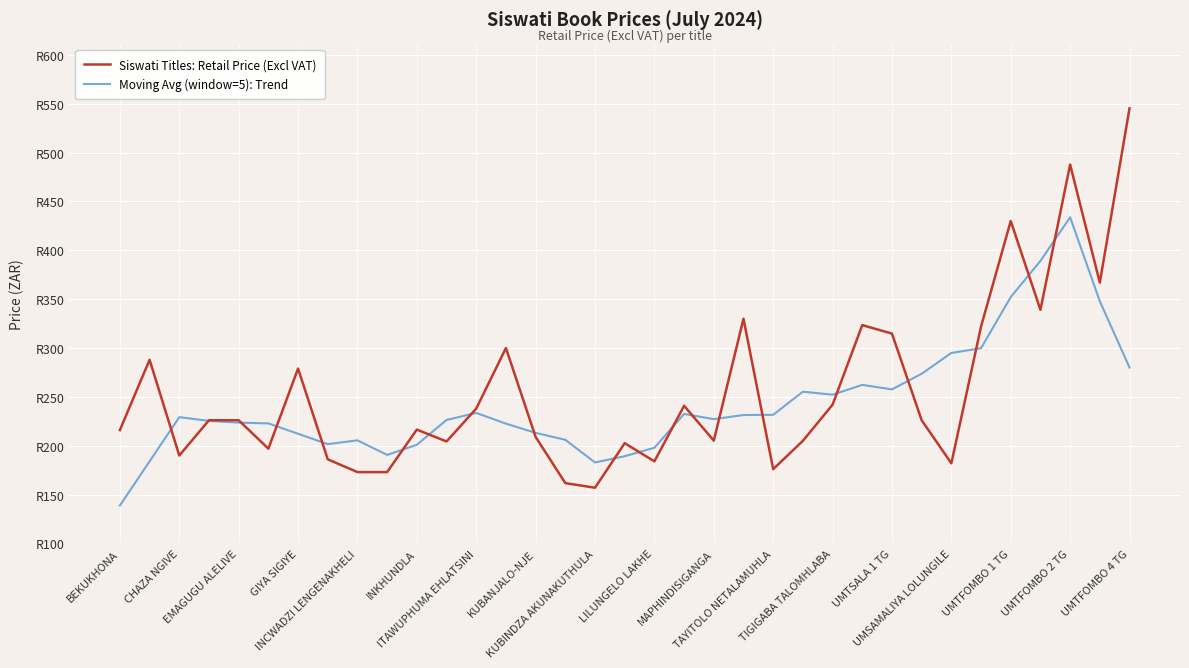

What are all the series names shown in the legend?

Siswati Titles: Retail Price (Excl VAT), Moving Avg (window=5): Trend